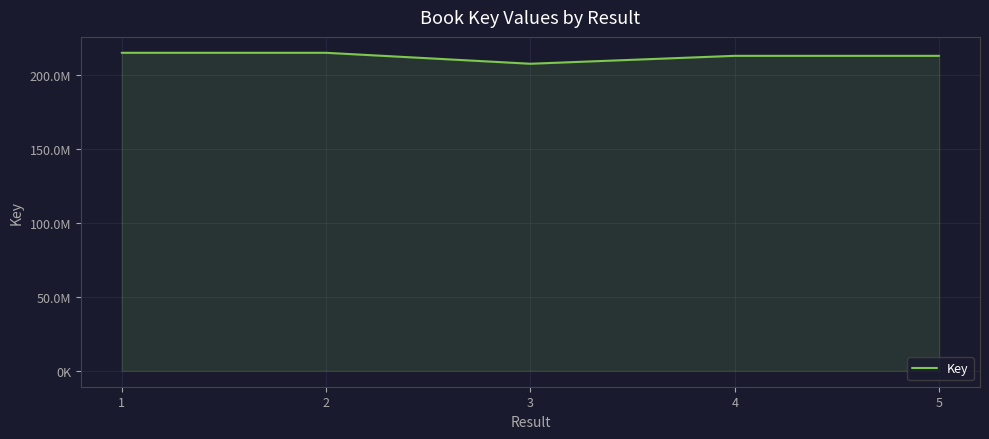

Is this an area chart (filled region under the line)?

Yes